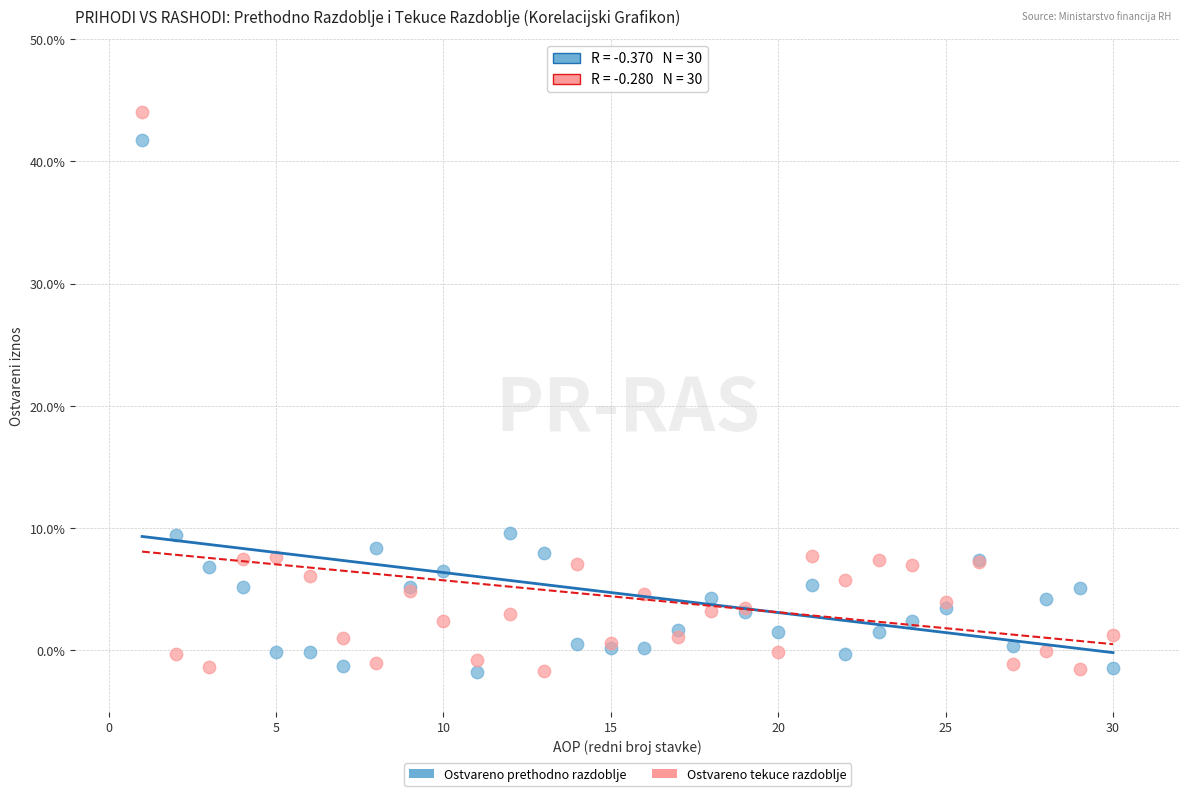

Which series has the widest spread of Y values?

Ostvareno tekuce razdoblje